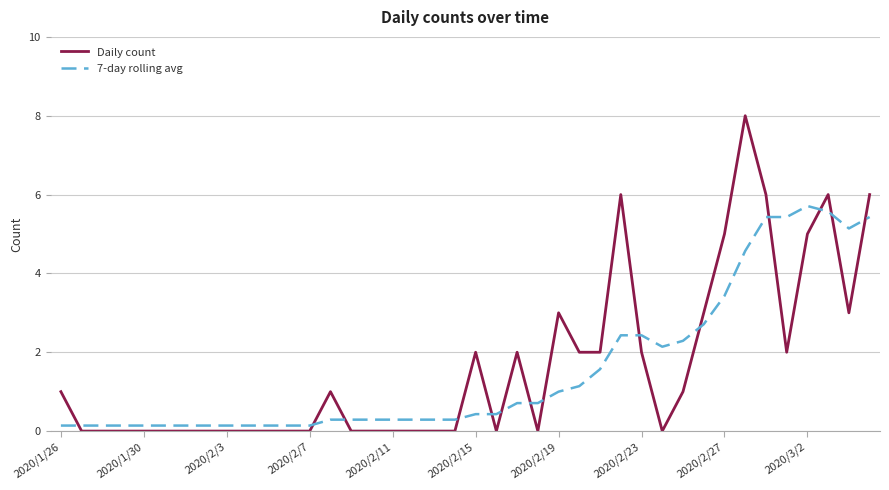

Which series has the widest spread of values?

Daily count